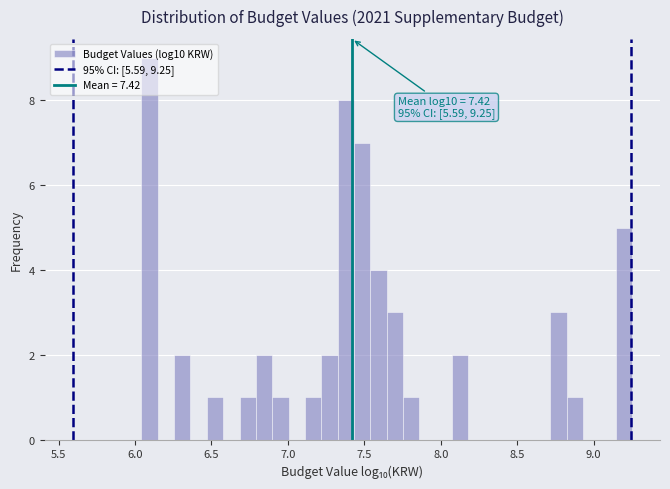

Read against the x-axis, roughly where is the centre of the tallest bar?

6.10